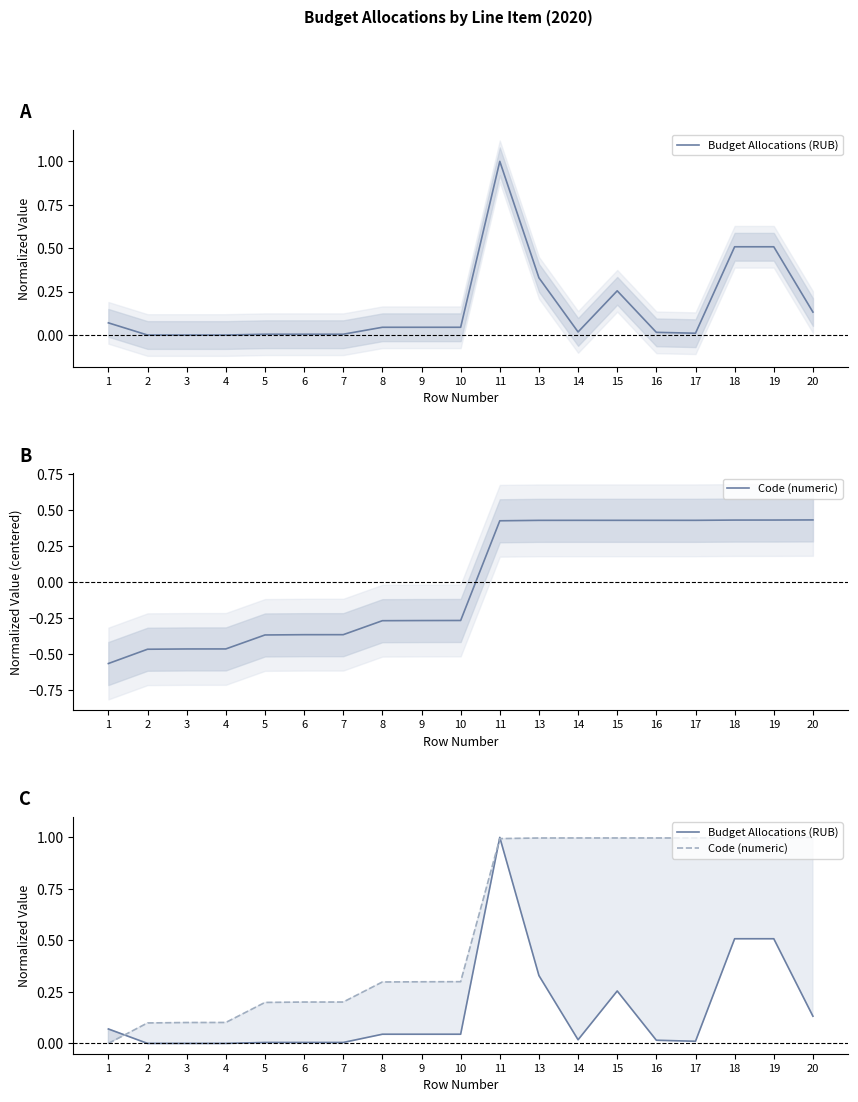

At which category does Budget Allocations (RUB) reach its first local valley?

14